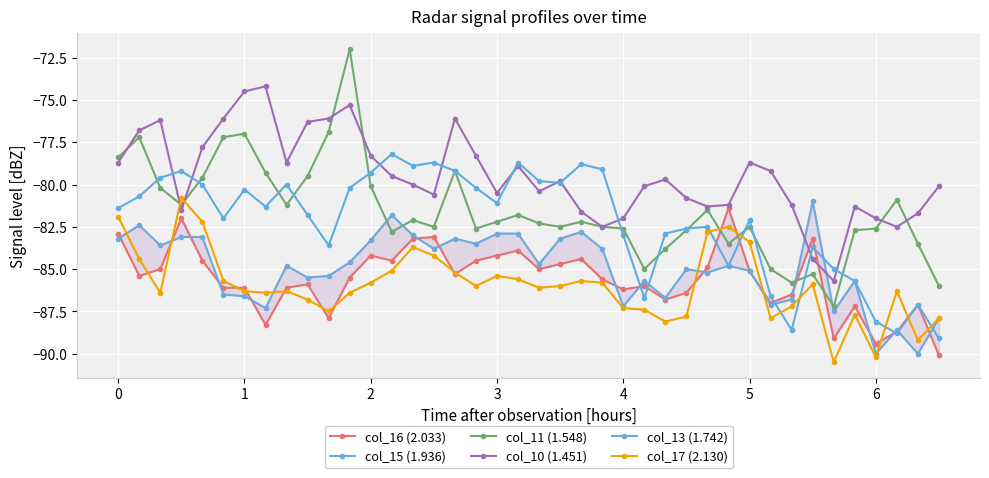

Which series has the largest total across all categories?

col_10 (1.451)